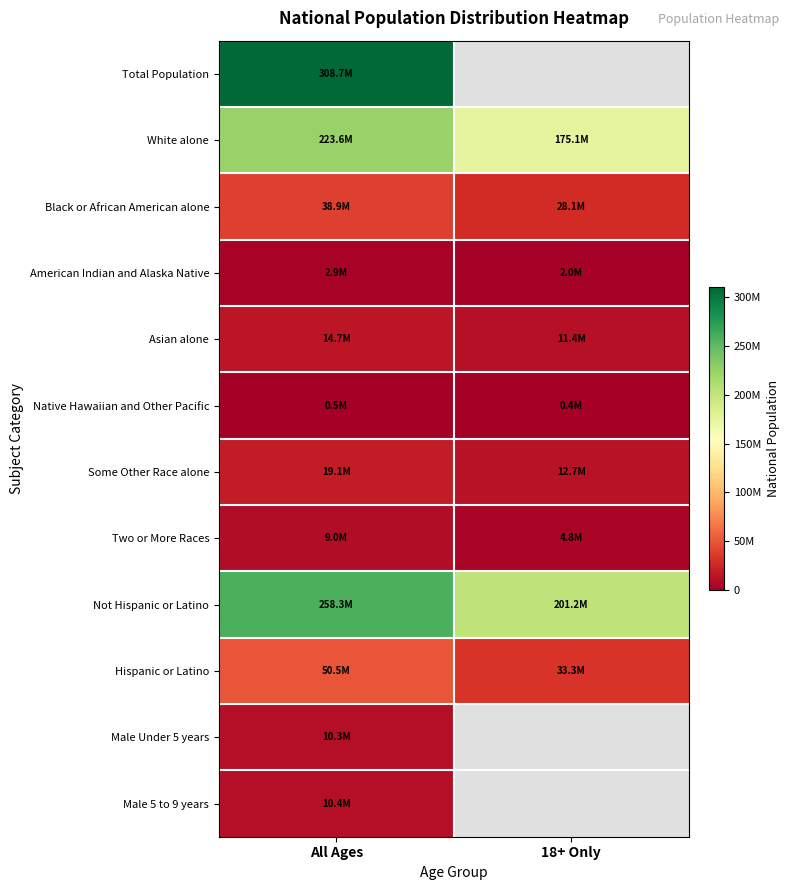

Which series has the largest total across all categories?

Not Hispanic or Latino